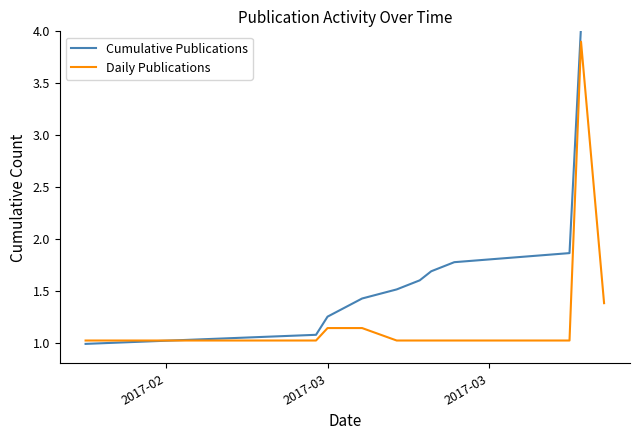

What is the maximum value for Daily Publications?

3.9